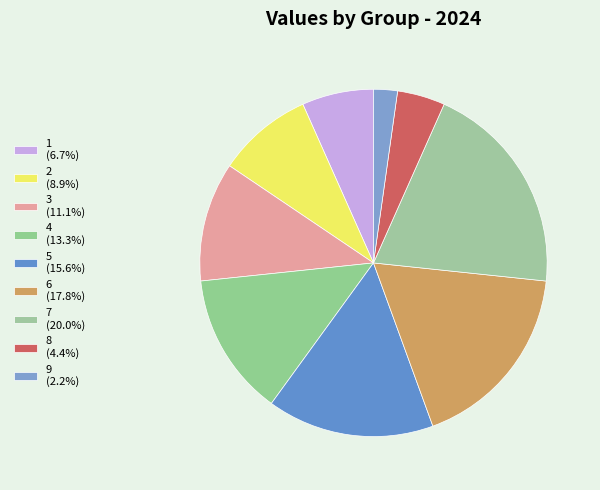

Count the number of slices in the pie.

9